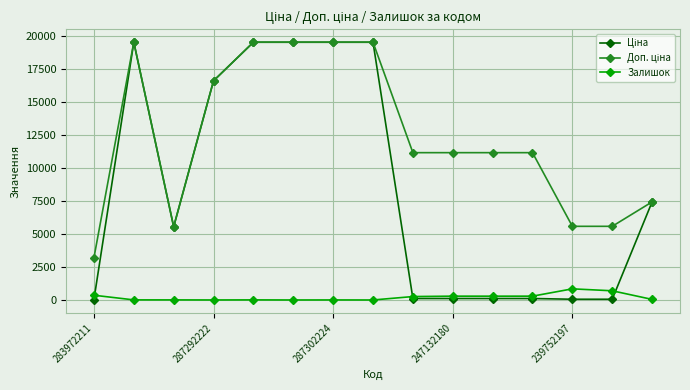

What is the maximum value for Залишок?

845.0